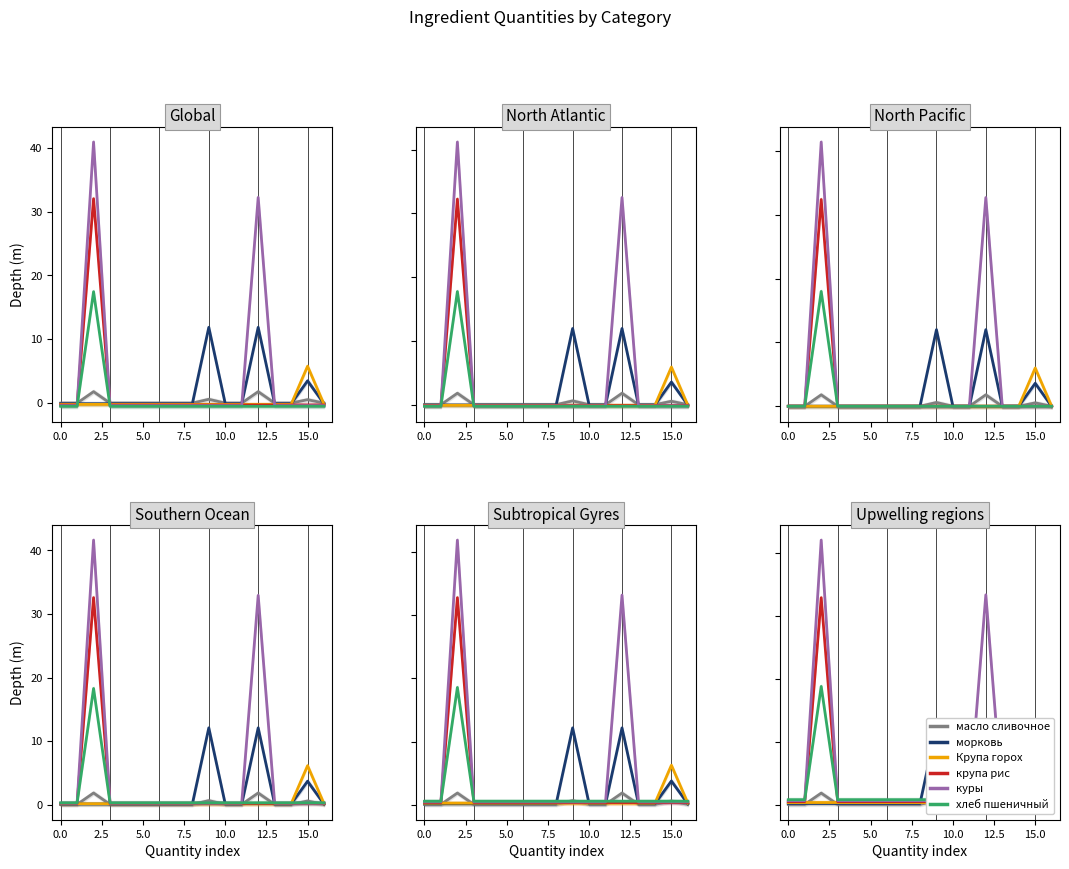

What is the difference between the maximum and minimum values in the крупа рис series?

32.4